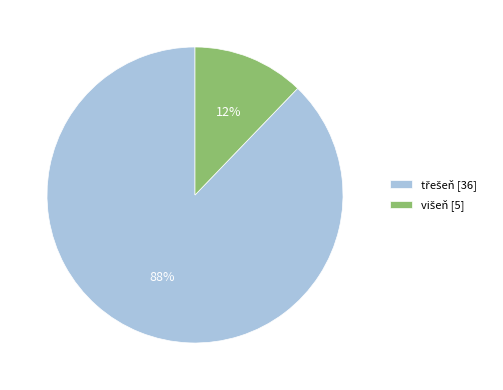

How many slices are in this pie chart?

2